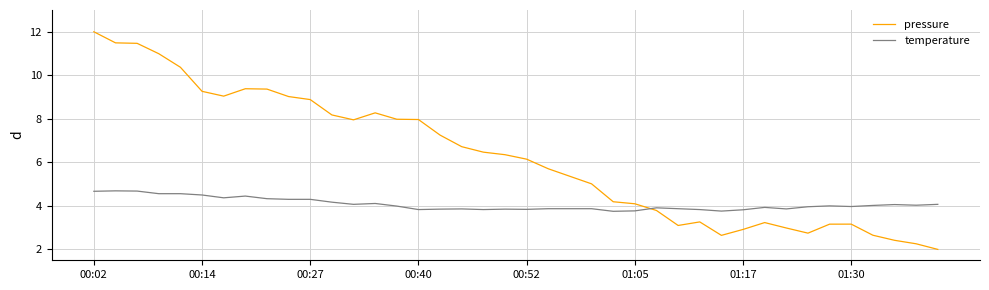

Which series ends up on top after the final intersection of pressure and temperature?

temperature